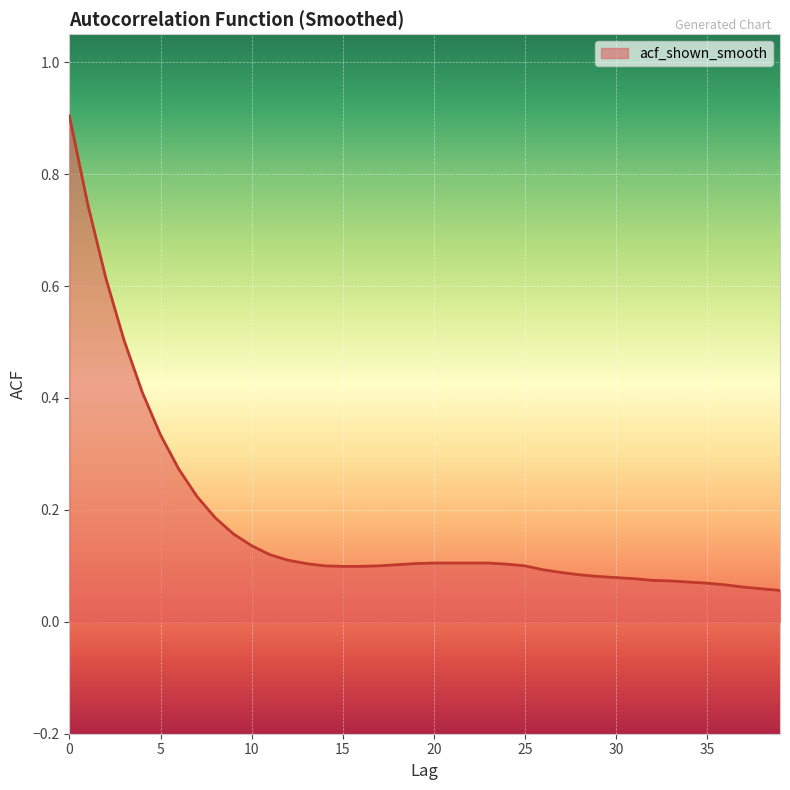

What is the greatest value displayed?

0.9